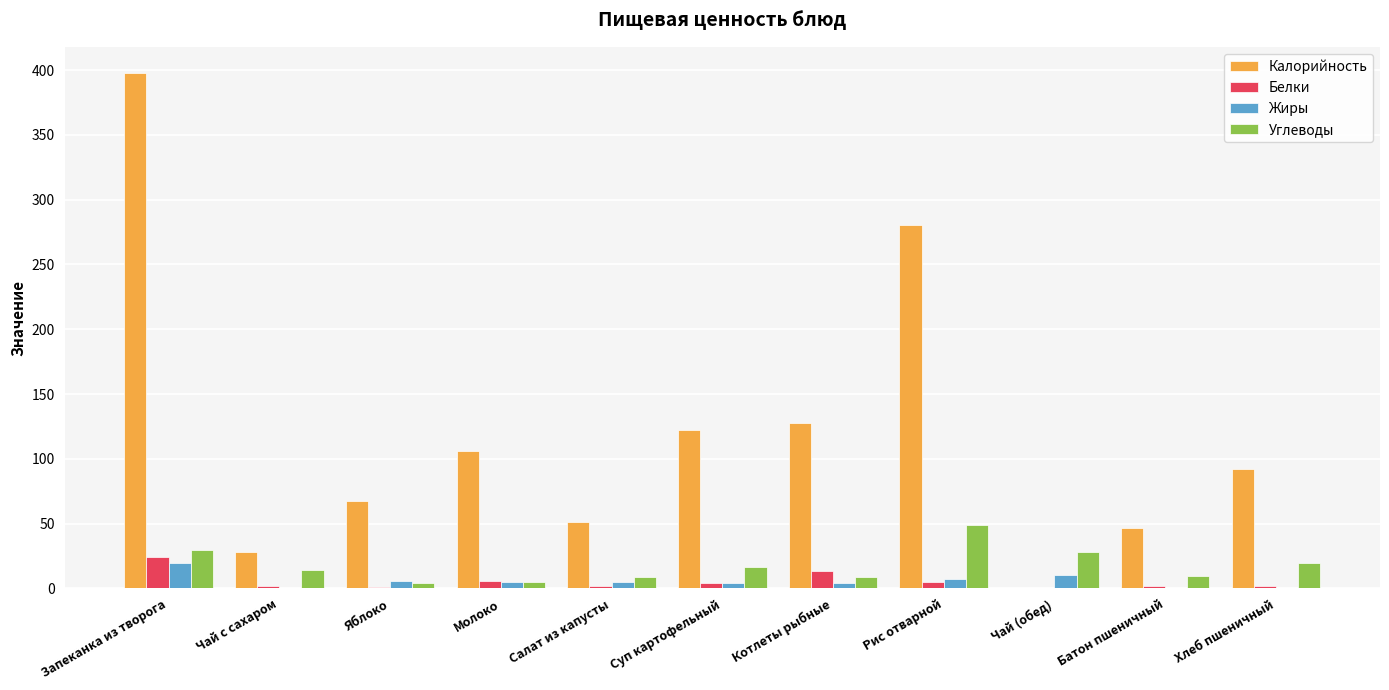

How many groups of bars are there?

11